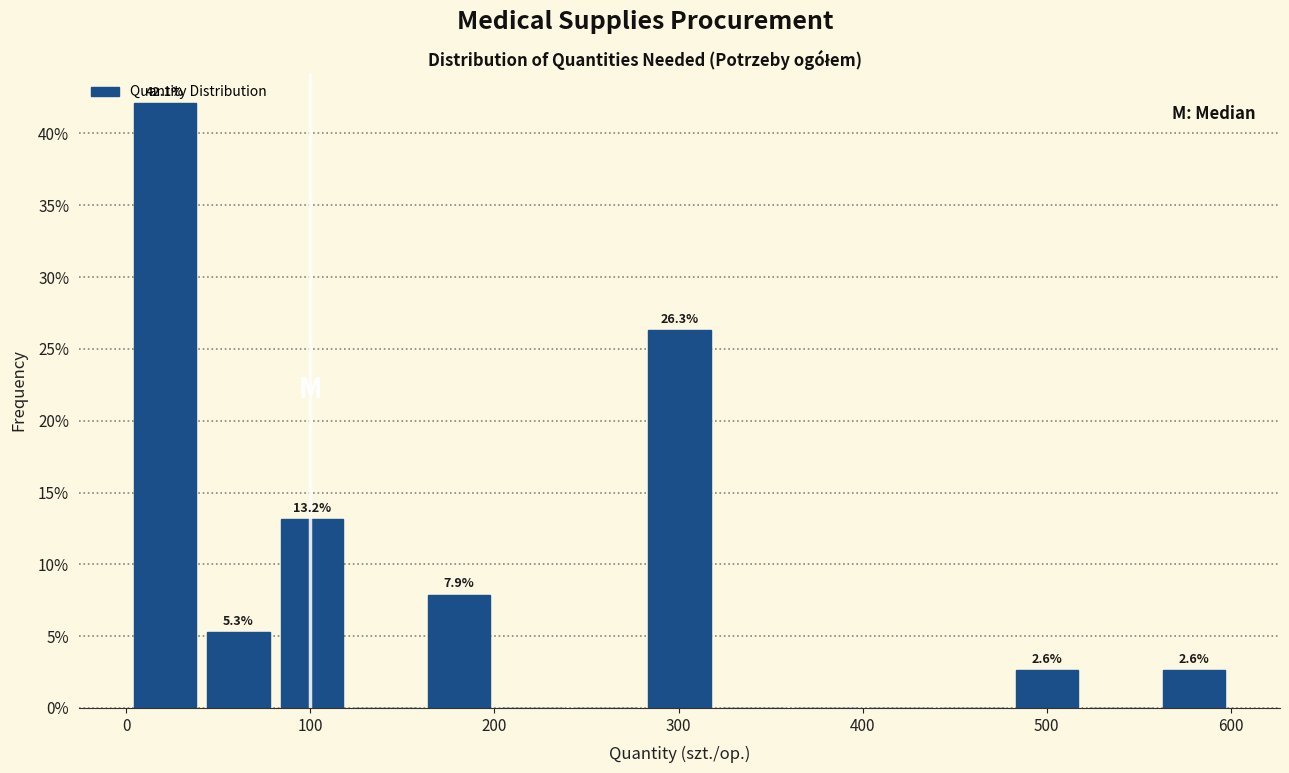

Around what value on the x-axis is the tallest bar? Give the approximate position of its centre, as read against the axis.

20